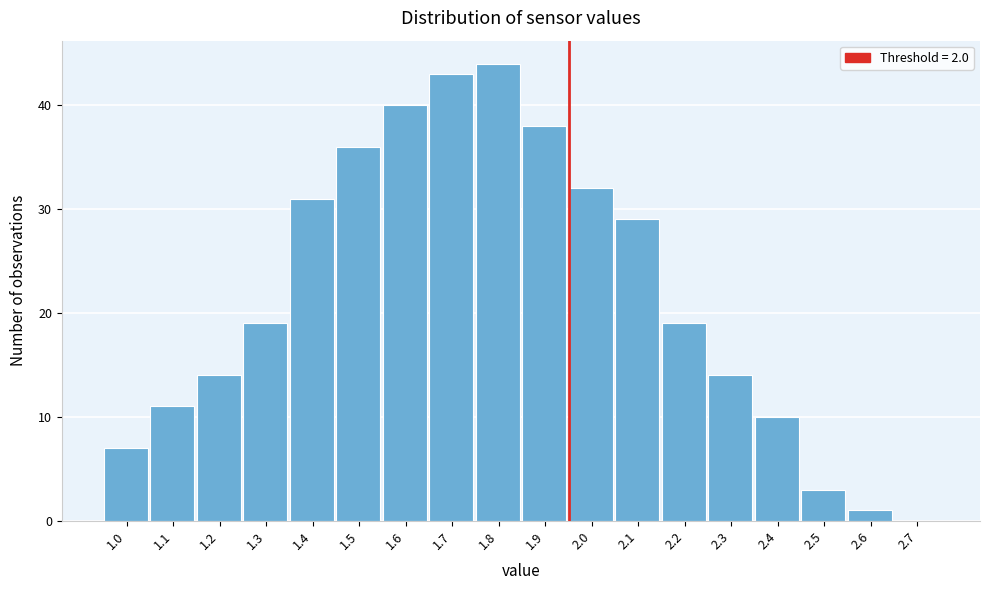

Reading right to left, what are all the values shown in this chart?

2.7=0	2.6=1	2.5=3	2.4=10	2.3=14	2.2=19	2.1=29	2.0=32	1.9=38	1.8=44	1.7=43	1.6=40	1.5=36	1.4=31	1.3=19	1.2=14	1.1=11	1.0=7